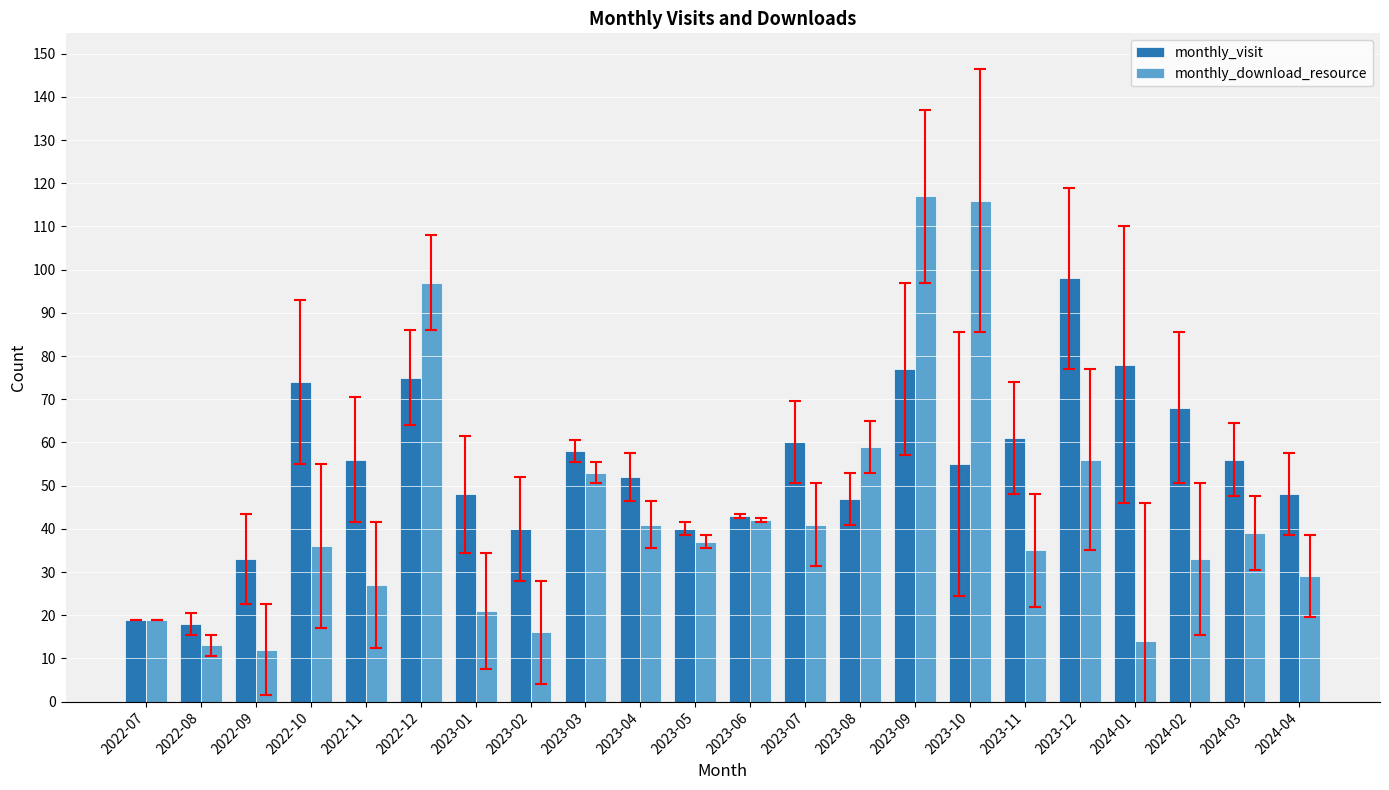

What is the difference between the monthly_download_resource values at 2024-04 and 2022-12?

68